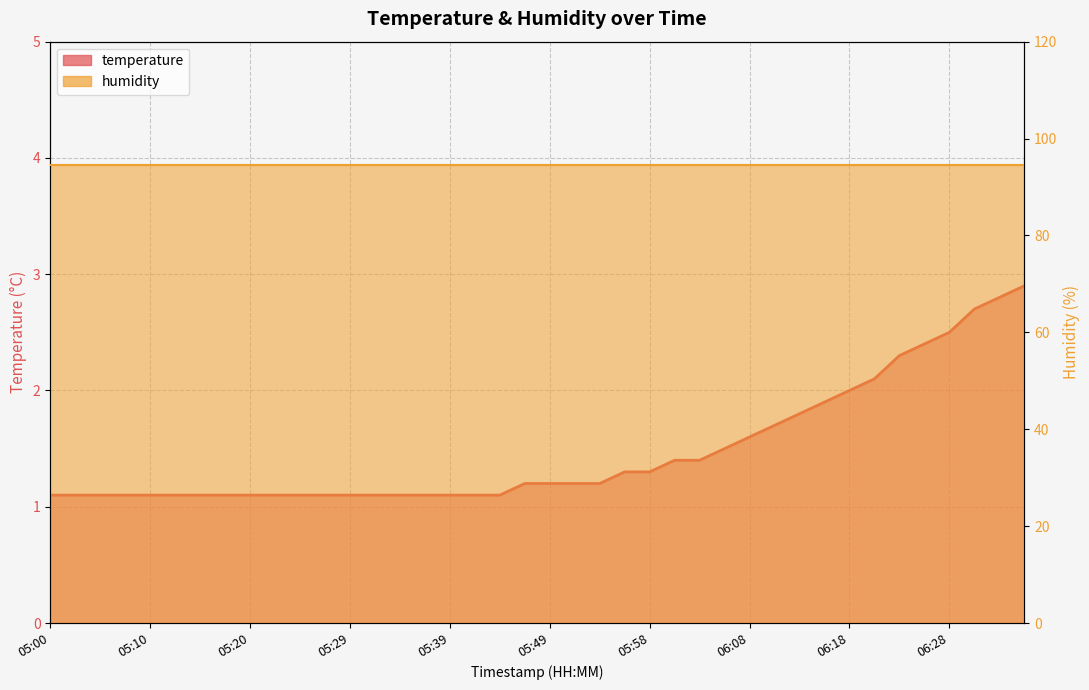

True or false: the data shows 4.6 at 06:32.

False